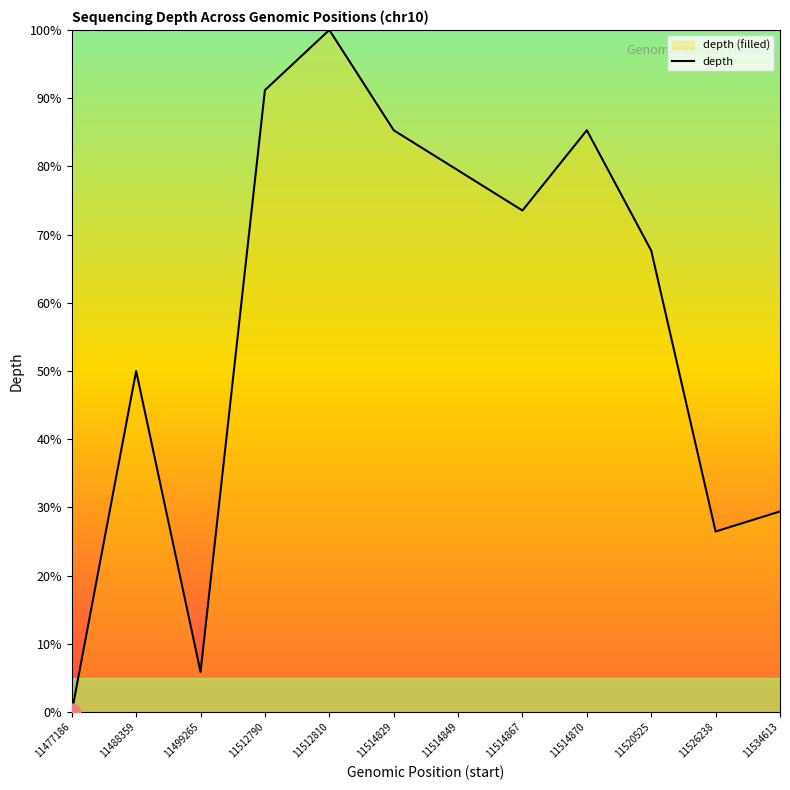

Rank the categories by value from highest to lowest.

11512810, 11512790, 11514829, 11514870, 11514849, 11514867, 11520525, 11488359, 11534613, 11526238, 11499265, 11477186